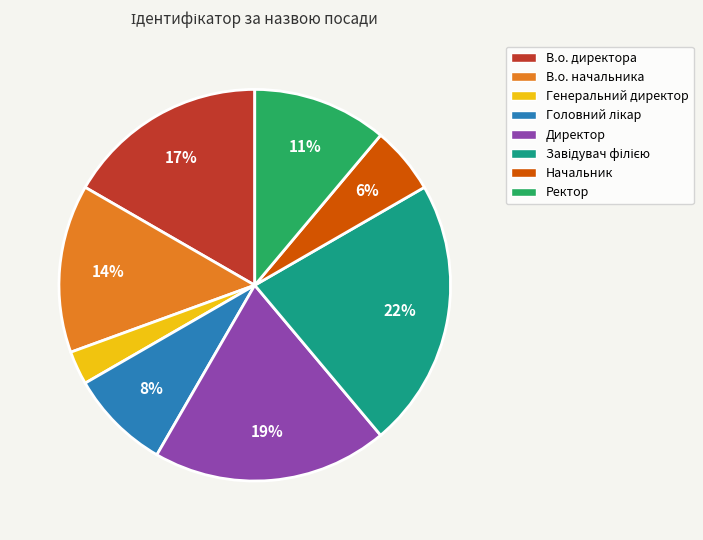

The Начальник slice represents 6% of the pie. True or false?

True